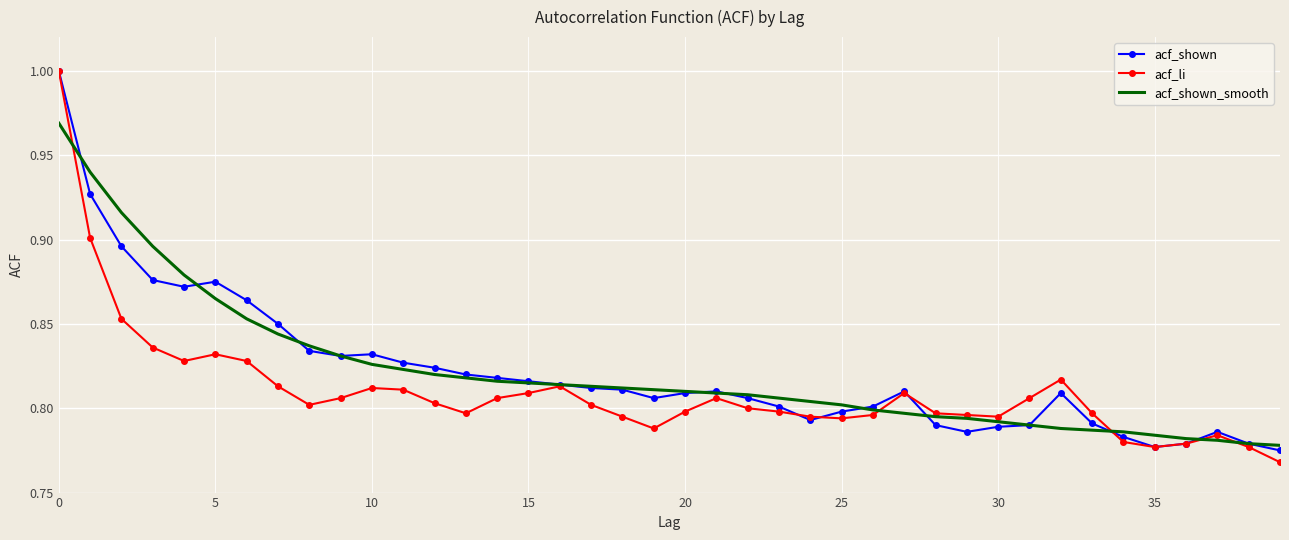

What is the maximum value for acf_li?

1.0